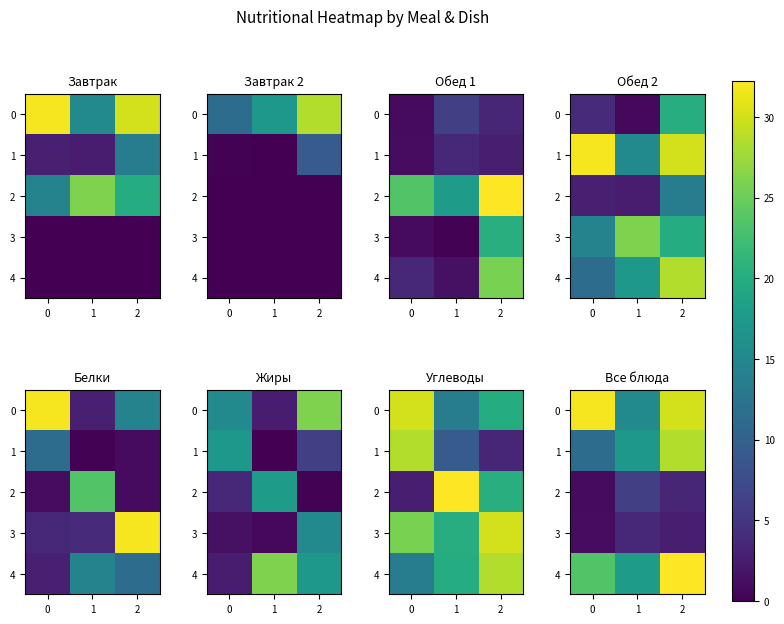

What is the highest value of the 2 series?

6.1